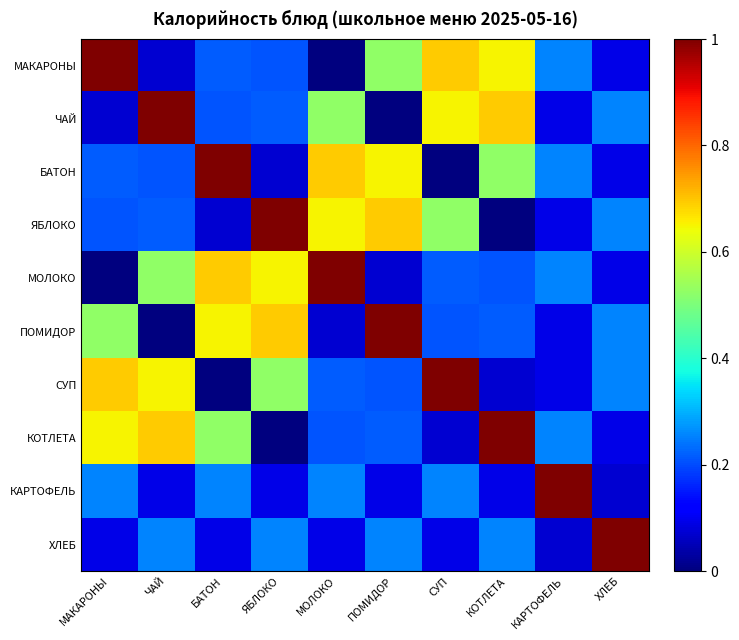

Reading left to right, list all the values displayed in this chart.

МАКАРОНЫ: МАКАРОНЫ=1.0	ЧАЙ=0.1	БАТОН=0.2	ЯБЛОКО=0.2	МОЛОКО=0.0	ПОМИДОР=0.5	СУП=0.7	КОТЛЕТА=0.7	КАРТОФЕЛЬ=0.3	ХЛЕБ=0.1
ЧАЙ: МАКАРОНЫ=0.1	ЧАЙ=1.0	БАТОН=0.2	ЯБЛОКО=0.2	МОЛОКО=0.5	ПОМИДОР=0.0	СУП=0.7	КОТЛЕТА=0.7	КАРТОФЕЛЬ=0.1	ХЛЕБ=0.3
БАТОН: МАКАРОНЫ=0.2	ЧАЙ=0.2	БАТОН=1.0	ЯБЛОКО=0.1	МОЛОКО=0.7	ПОМИДОР=0.7	СУП=0.0	КОТЛЕТА=0.5	КАРТОФЕЛЬ=0.3	ХЛЕБ=0.1
ЯБЛОКО: МАКАРОНЫ=0.2	ЧАЙ=0.2	БАТОН=0.1	ЯБЛОКО=1.0	МОЛОКО=0.7	ПОМИДОР=0.7	СУП=0.5	КОТЛЕТА=0.0	КАРТОФЕЛЬ=0.1	ХЛЕБ=0.3
МОЛОКО: МАКАРОНЫ=0.0	ЧАЙ=0.5	БАТОН=0.7	ЯБЛОКО=0.7	МОЛОКО=1.0	ПОМИДОР=0.1	СУП=0.2	КОТЛЕТА=0.2	КАРТОФЕЛЬ=0.3	ХЛЕБ=0.1
ПОМИДОР: МАКАРОНЫ=0.5	ЧАЙ=0.0	БАТОН=0.7	ЯБЛОКО=0.7	МОЛОКО=0.1	ПОМИДОР=1.0	СУП=0.2	КОТЛЕТА=0.2	КАРТОФЕЛЬ=0.1	ХЛЕБ=0.3
СУП: МАКАРОНЫ=0.7	ЧАЙ=0.7	БАТОН=0.0	ЯБЛОКО=0.5	МОЛОКО=0.2	ПОМИДОР=0.2	СУП=1.0	КОТЛЕТА=0.1	КАРТОФЕЛЬ=0.1	ХЛЕБ=0.3
КОТЛЕТА: МАКАРОНЫ=0.7	ЧАЙ=0.7	БАТОН=0.5	ЯБЛОКО=0.0	МОЛОКО=0.2	ПОМИДОР=0.2	СУП=0.1	КОТЛЕТА=1.0	КАРТОФЕЛЬ=0.3	ХЛЕБ=0.1
КАРТОФЕЛЬ: МАКАРОНЫ=0.3	ЧАЙ=0.1	БАТОН=0.3	ЯБЛОКО=0.1	МОЛОКО=0.3	ПОМИДОР=0.1	СУП=0.3	КОТЛЕТА=0.1	КАРТОФЕЛЬ=1.0	ХЛЕБ=0.1
ХЛЕБ: МАКАРОНЫ=0.1	ЧАЙ=0.3	БАТОН=0.1	ЯБЛОКО=0.3	МОЛОКО=0.1	ПОМИДОР=0.3	СУП=0.1	КОТЛЕТА=0.3	КАРТОФЕЛЬ=0.1	ХЛЕБ=1.0